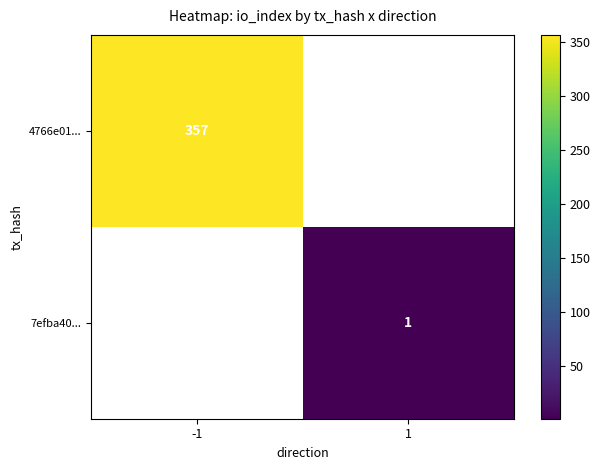

Between 1 and -1, which is larger?

-1